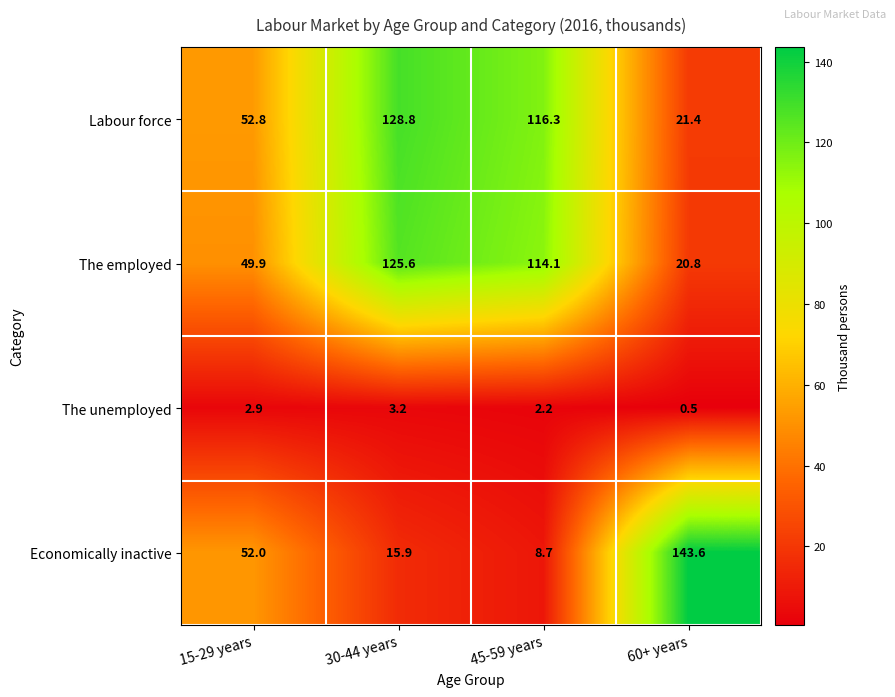

What is the sum of all Economically inactive values?

220.2